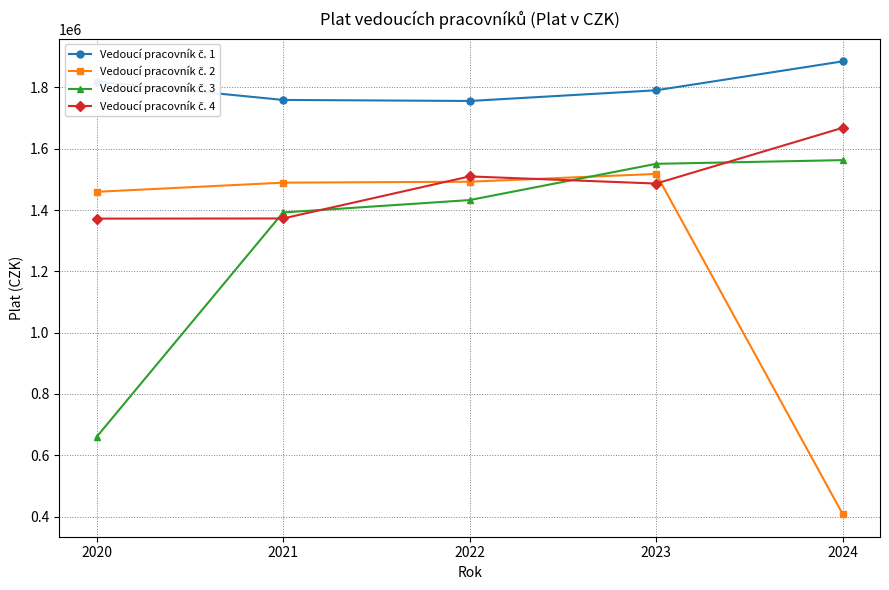

What is the smallest value displayed?

408318